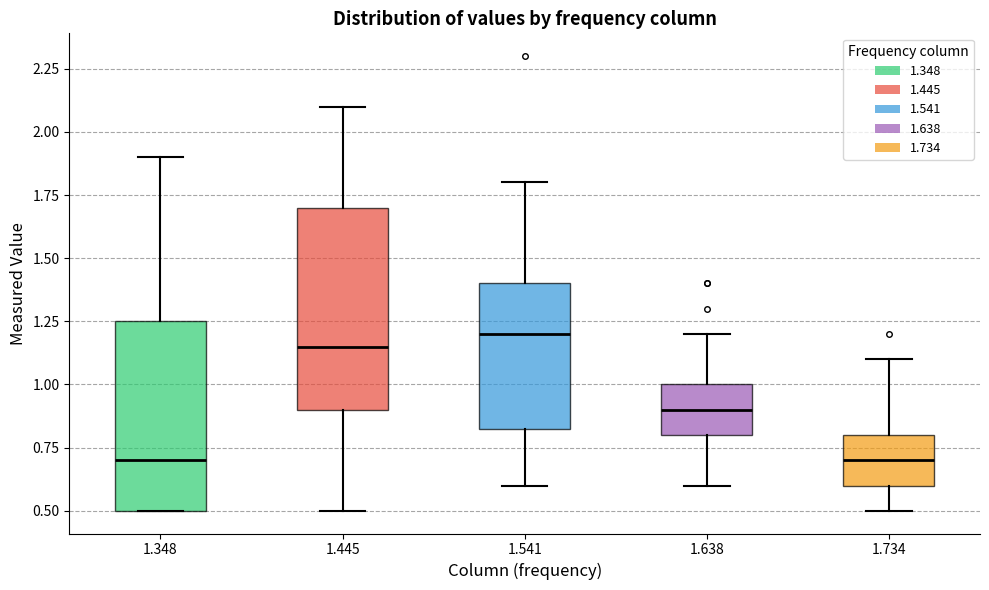

Reading left to right, read every box against the y-axis: the position of its median line, the range the box covers, and the ends of its whiskers. The values are not printed on the chart, so give them approximately, as read against the axis.

1.348: median 0.70, box 0.50 to 1.25, whiskers 0.50 to 1.90
1.445: median 1.15, box 0.90 to 1.70, whiskers 0.50 to 2.10
1.541: median 1.20, box 0.85 to 1.40, whiskers 0.60 to 1.80
1.638: median 0.90, box 0.80 to 1.00, whiskers 0.60 to 1.20
1.734: median 0.70, box 0.60 to 0.80, whiskers 0.50 to 1.10